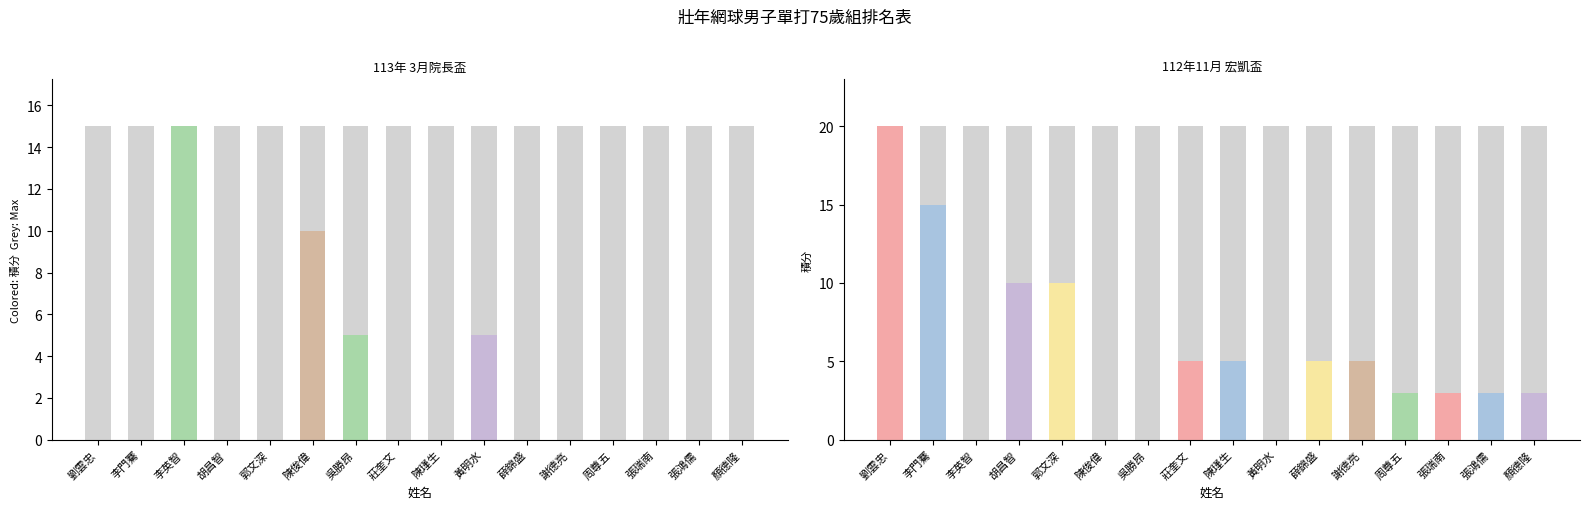

Reading left to right, extract all data points from this chart.

113年 3月院長盃: 0	0	15	0	0	10	5	0	0	5	0	0	0	0	0	0
112年11月 宏凱盃: 20	15	0	10	10	0	0	5	5	0	5	5	3	3	3	3